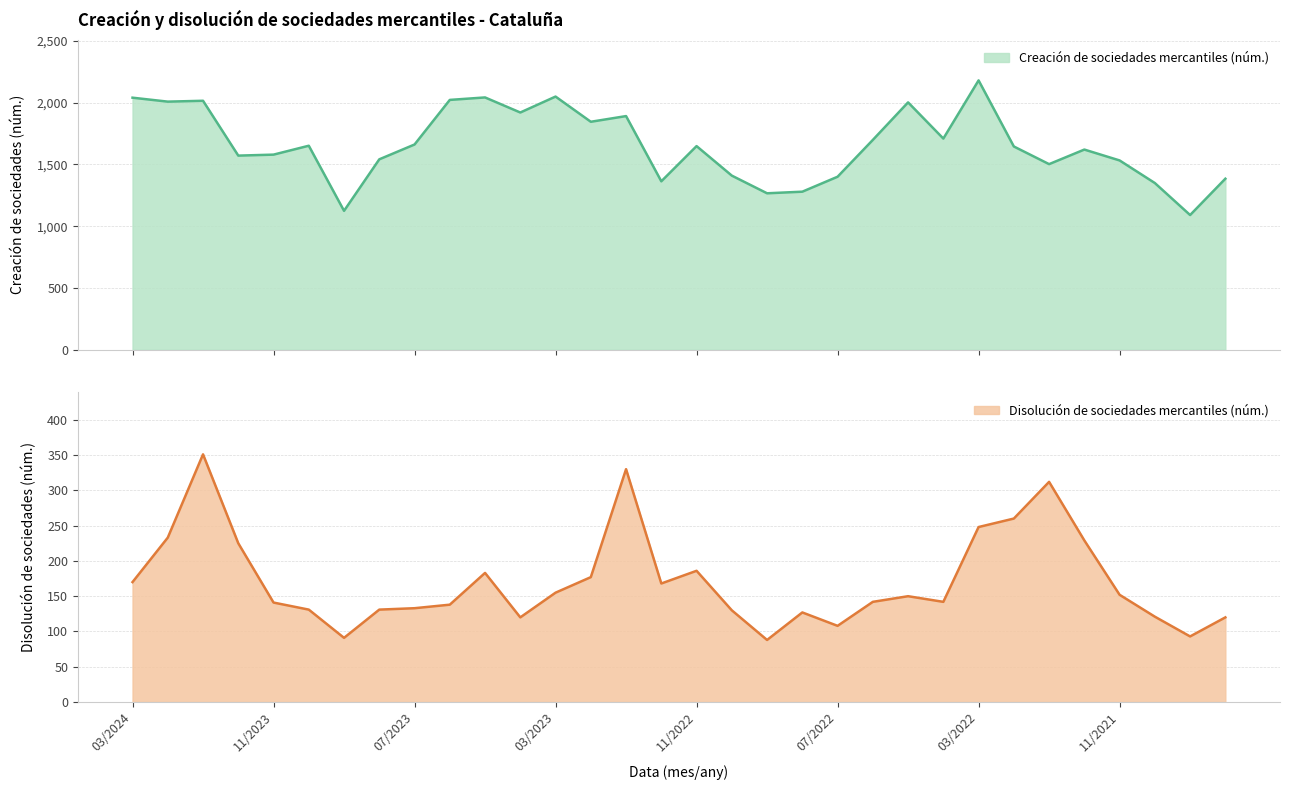

What is the difference between the Creación de sociedades mercantiles (núm.) values at 05/2022 and 09/2022?

736